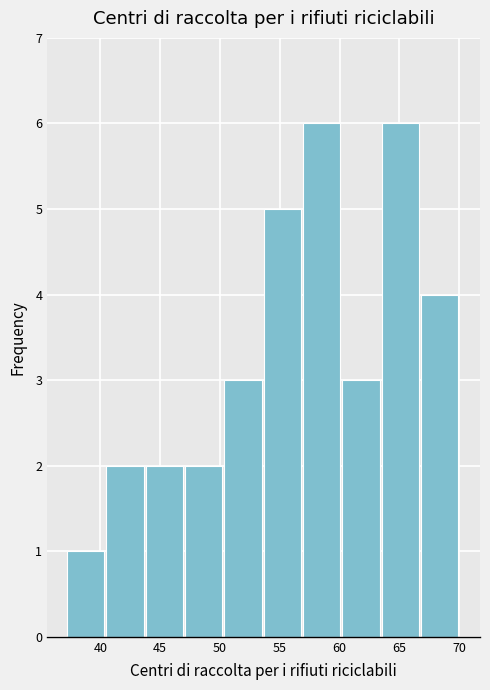

Reading left to right, list every bar in this chart as the range it spans on the x-axis followed by its height. Neither the bar edges nor the heights are printed on the chart, so give them approximately, as read against the axes.

37.0 to 40.5: 1
40.5 to 44.0: 2
44.0 to 47.0: 2
47.0 to 50.5: 2
50.5 to 53.5: 3
53.5 to 57.0: 5
57.0 to 60.0: 6
60.0 to 63.5: 3
63.5 to 67.0: 6
67.0 to 70.0: 4